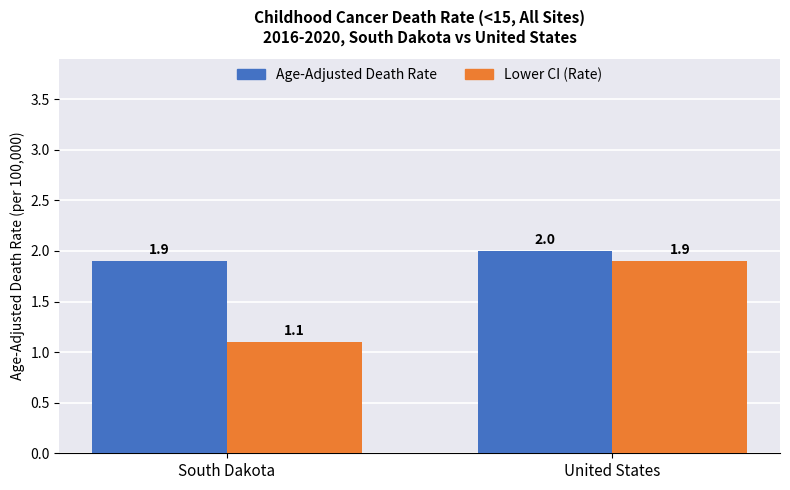

At which category is the sum across all series the highest?

United States